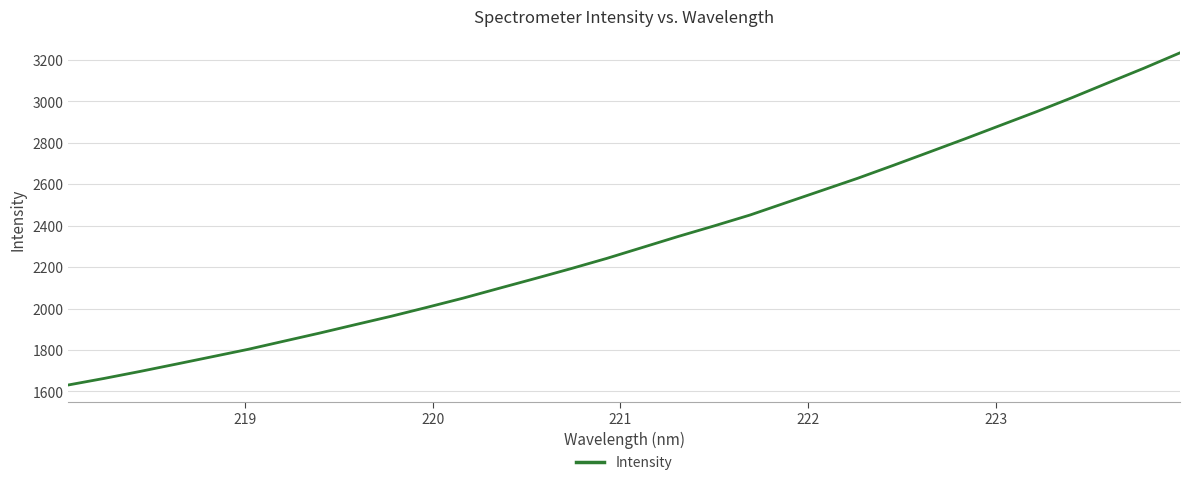

What is the maximum value shown in the chart?

3234.4